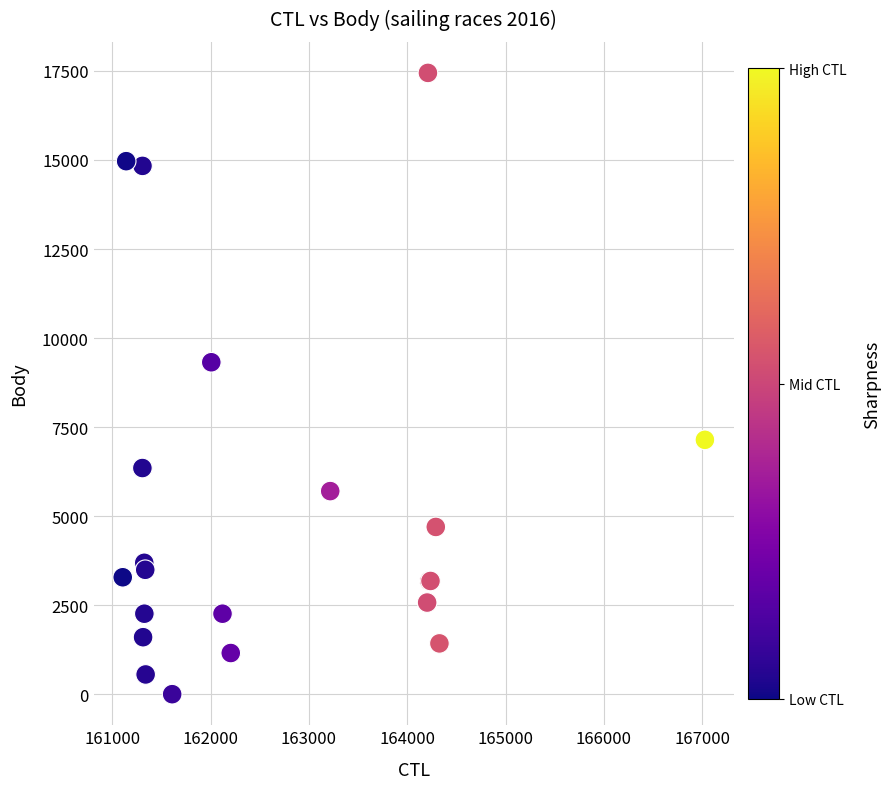

What Y value in the scatter plot is closest to 8722?

9320